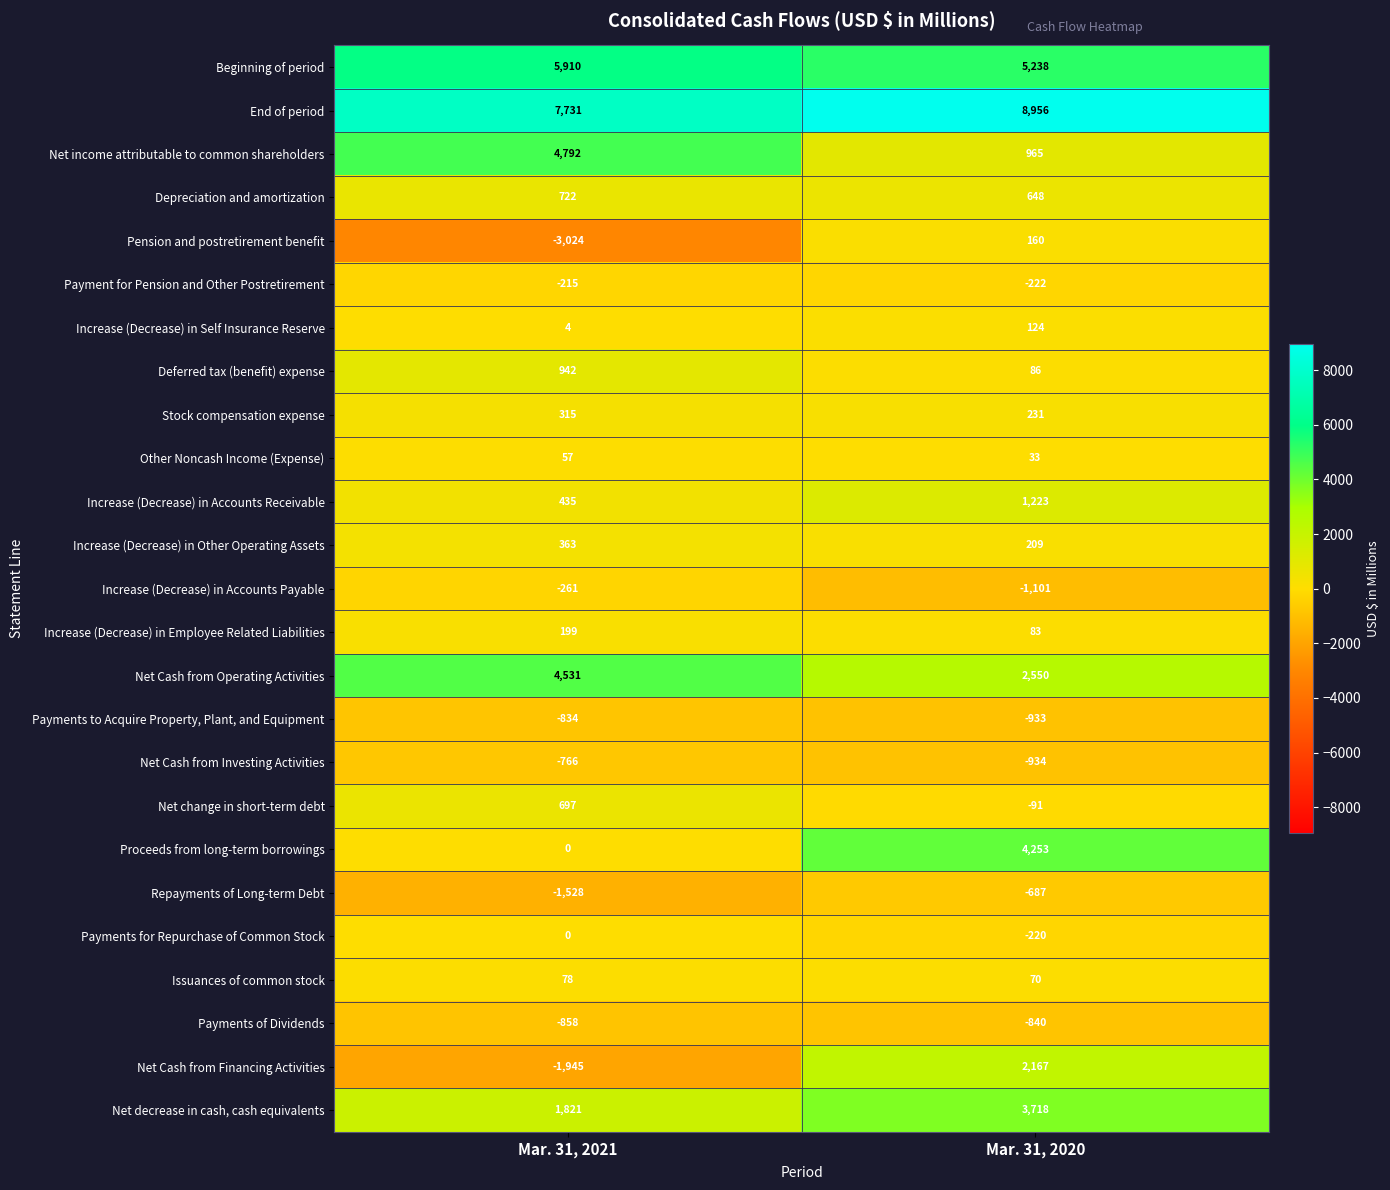

Read the Net income attributable to common shareholders value at Mar. 31, 2020, to the nearest 50.

950